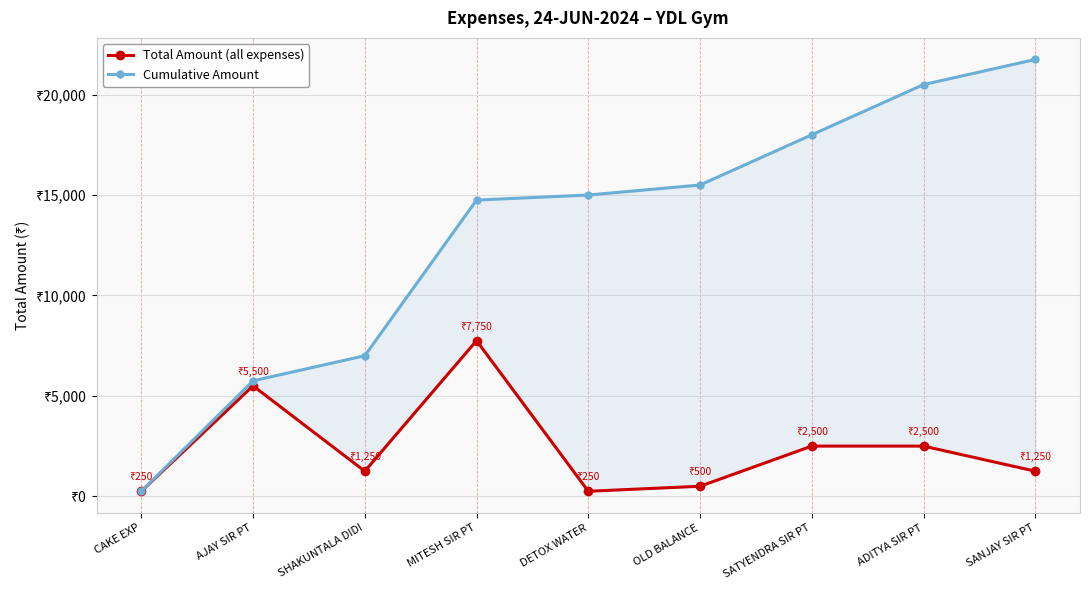

List the series in order of their overall mean, lowest first.

Total Amount (all expenses), Cumulative Amount